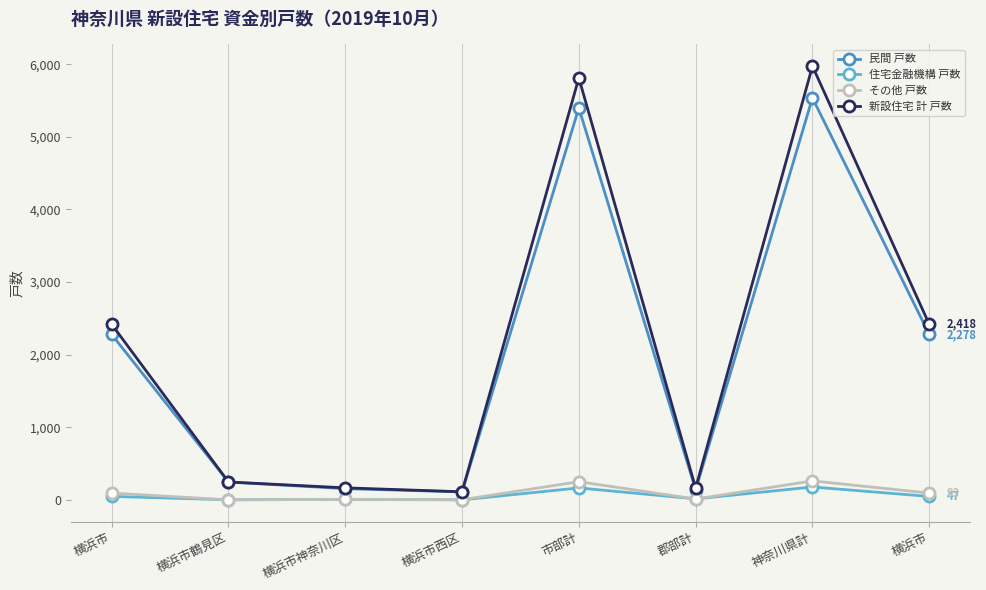

How many categories are shown in the chart?

8